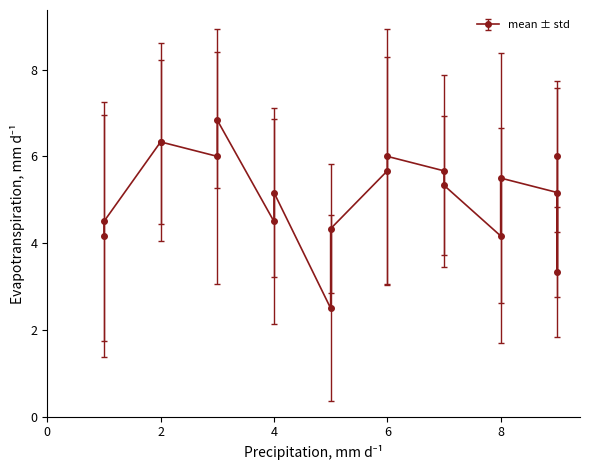

How many categories are shown in the chart?

19